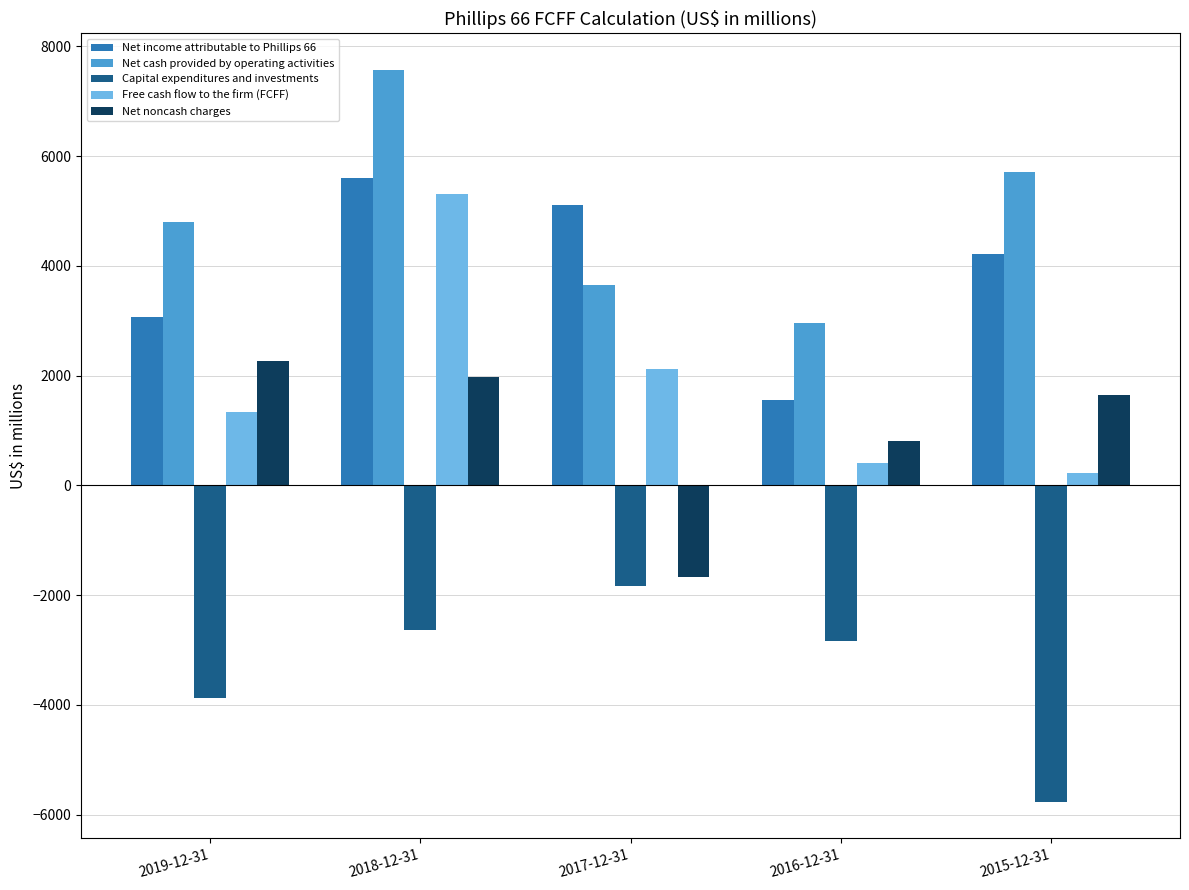

What is the difference between the highest and lowest values at 2019-12-31?

8681